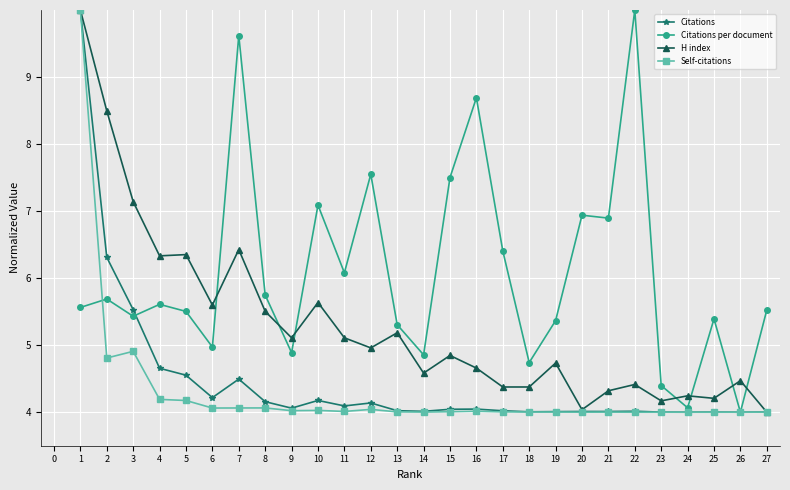

What is the value of the H index point at the 12th from the left?

5.0